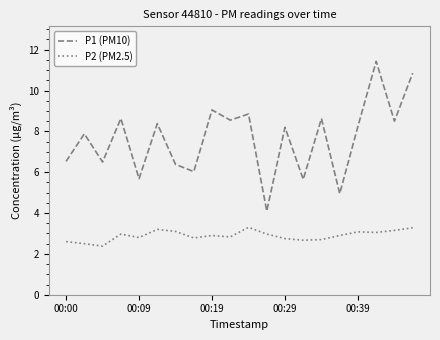

What is the highest value of the P1 (PM10) series?

11.4